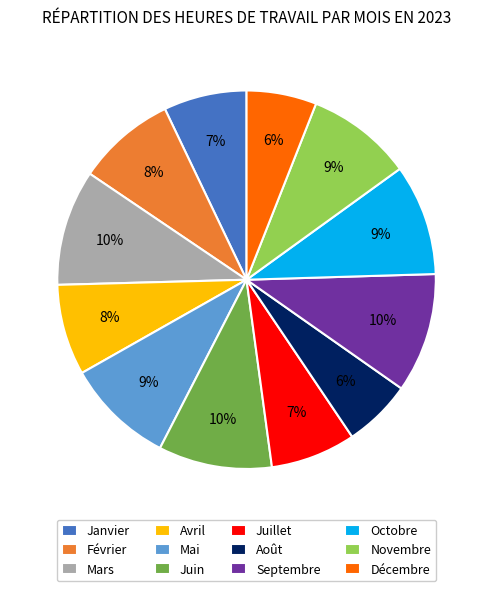

True or false: Janvier accounts for 7% of the total.

True